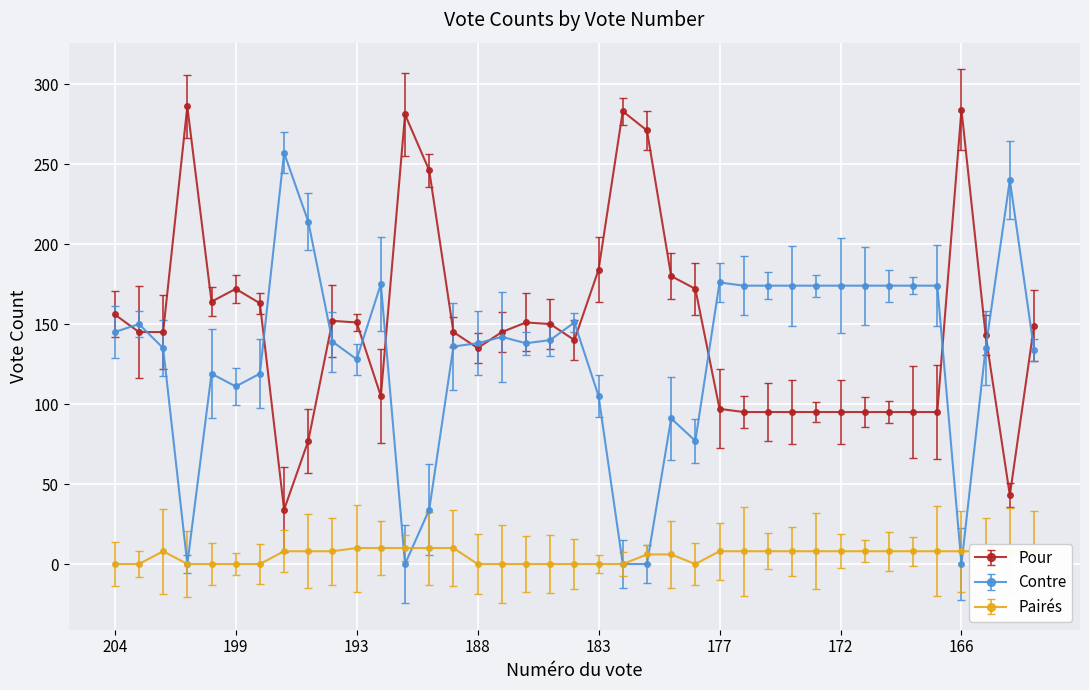

True or false: Contre has more than 1 interior local peaks.

True